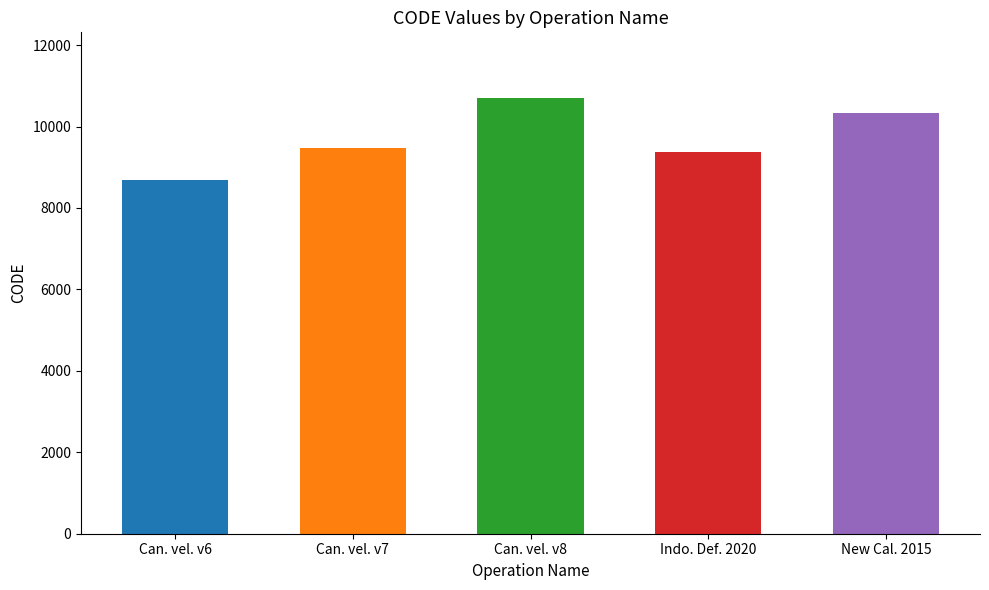

What is the label of the 3rd bar from the left?

Can. vel. v8